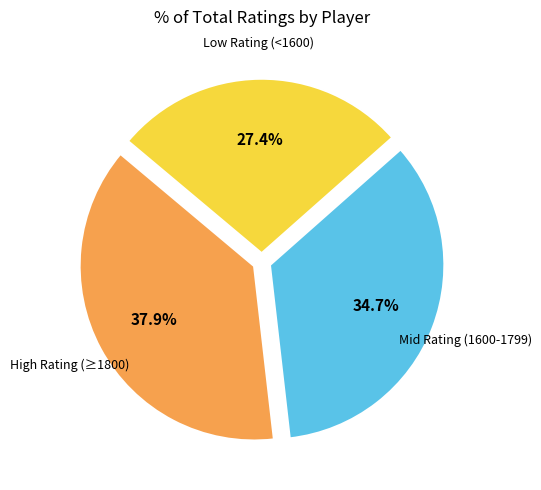

What is the ratio of the value at High Rating (≥1800) to the value at Low Rating (<1600)?

1.4